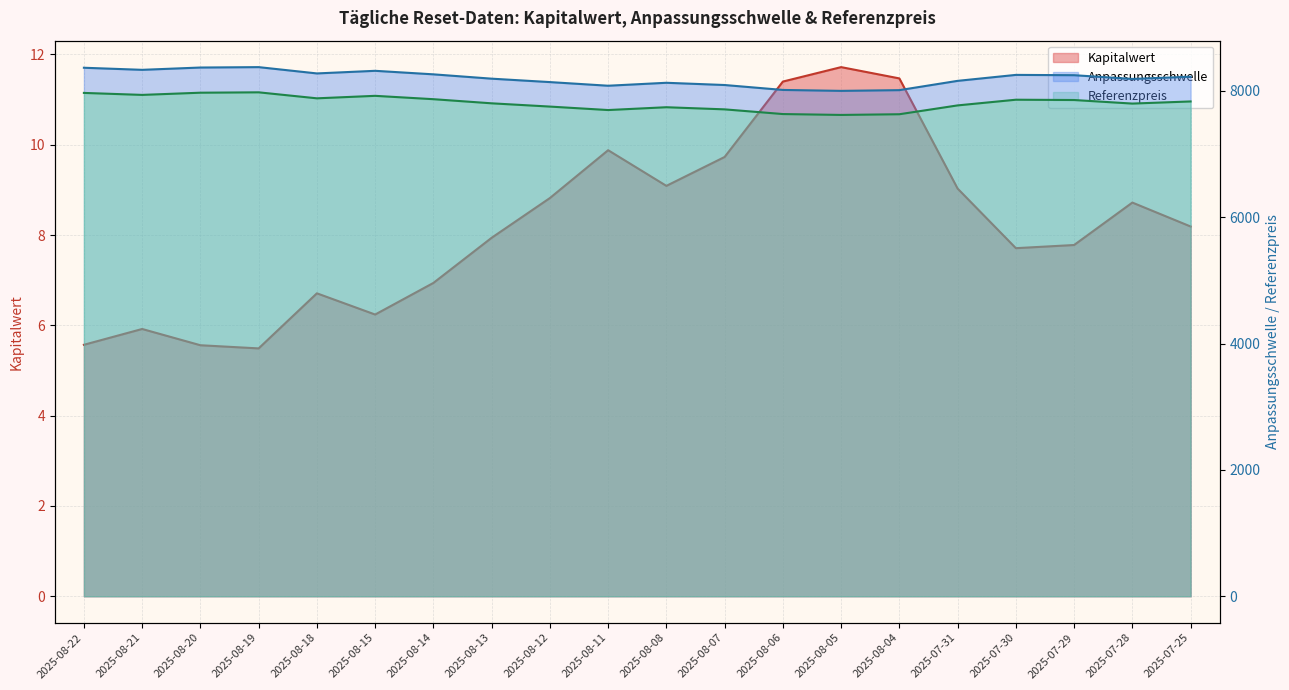

What is the difference between the maximum and minimum values in the Referenzpreis series?

358.0